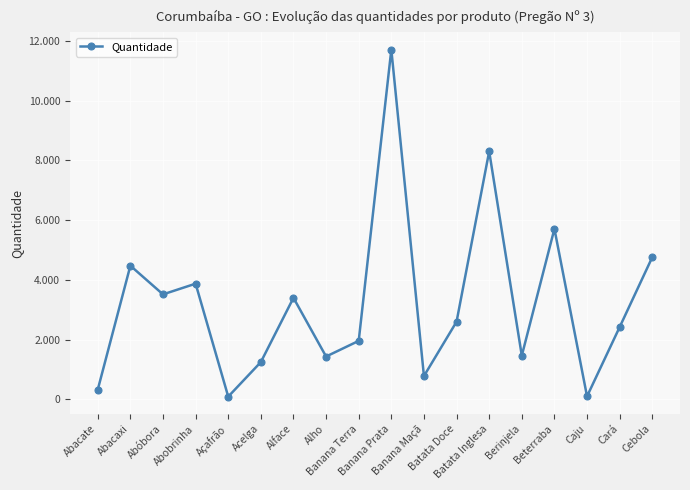

What is the value of the 8th point from the left?

1434